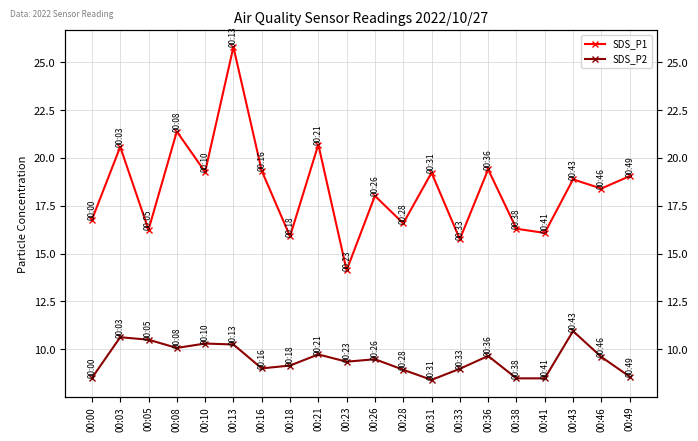

At which label does SDS_P1 reach its peak?

00:13